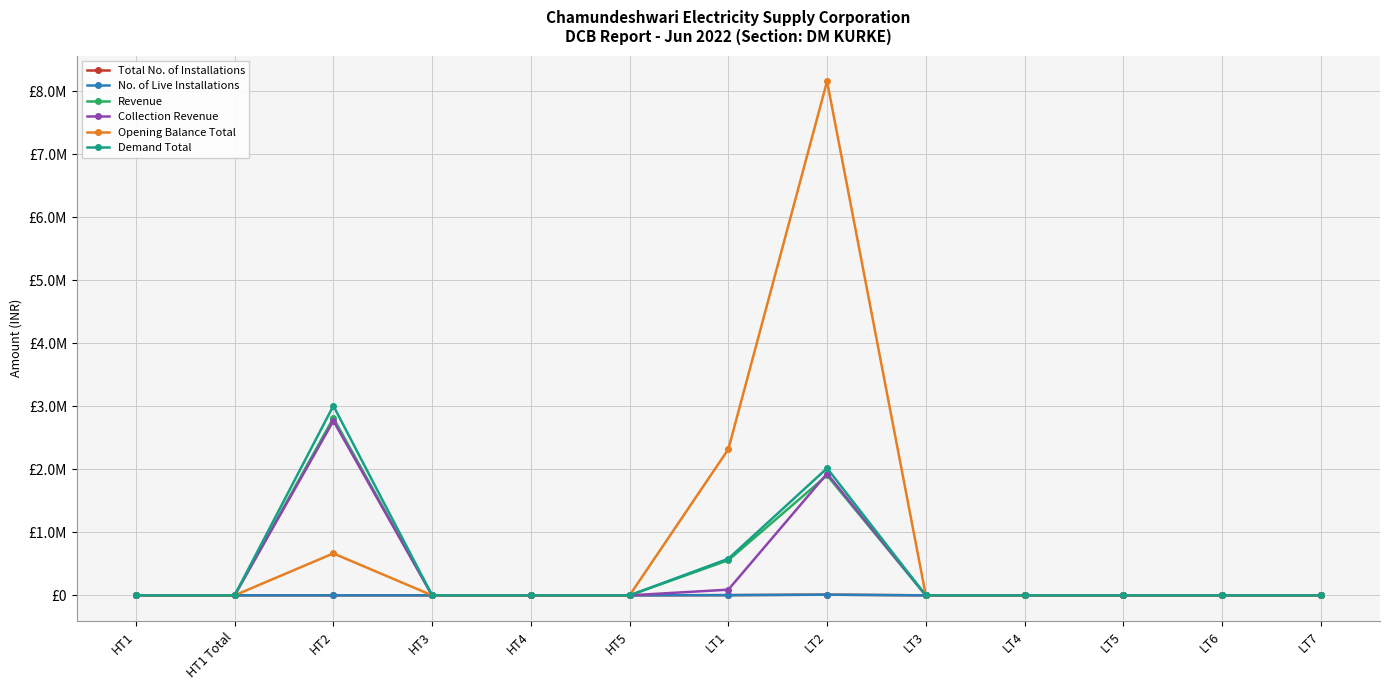

At LT2, list the series in order from smallest to largest.

No. of Live Installations, Total No. of Installations, Revenue, Collection Revenue, Demand Total, Opening Balance Total